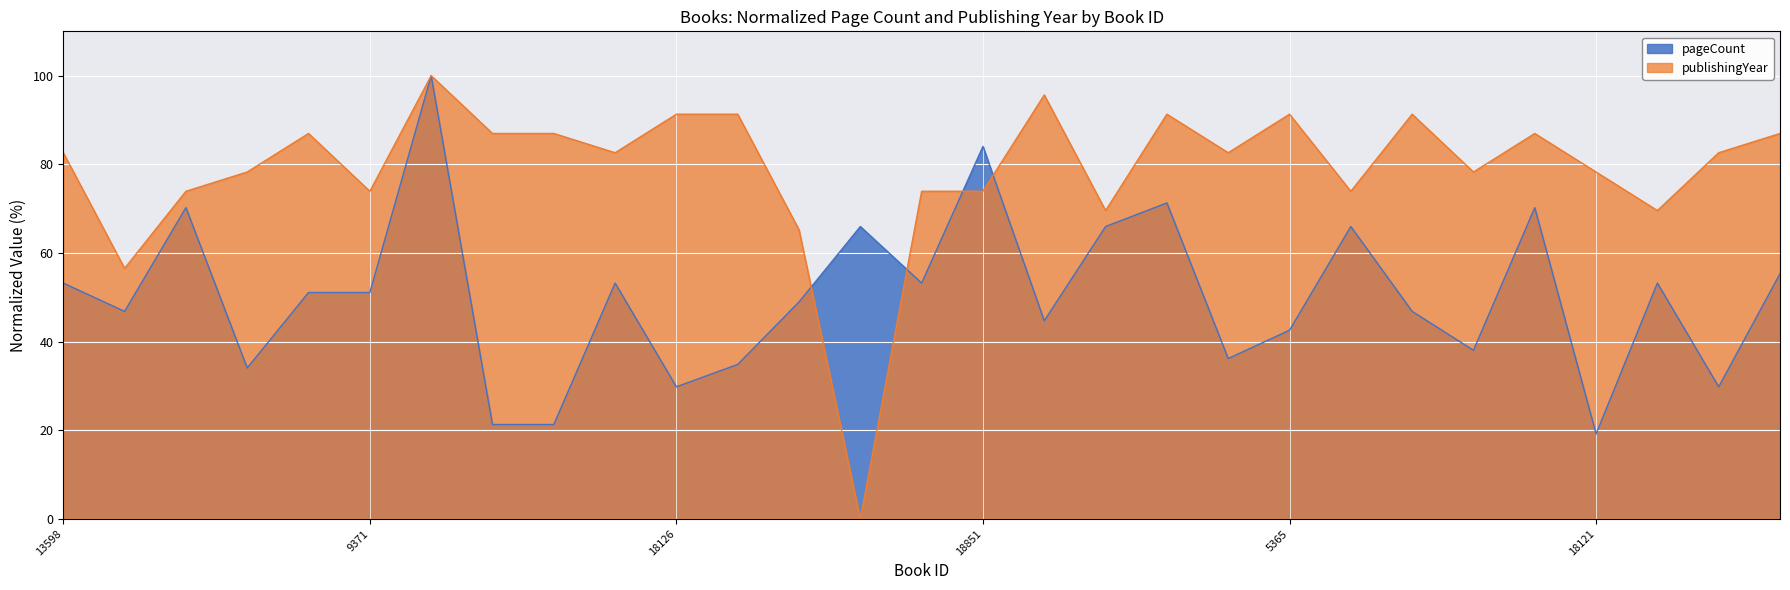

Reading right to left, transcribe all the data shown in this chart.

pageCount: 17296=55.3	11606=29.8	13055=53.2	18121=19.1	17810=70.2	18971=38.0	13058=46.8	17282=66.0	5365=42.6	19449=36.2	16471=71.3	17826=66.0	13558=44.7	18851=84.0	5610=53.2	5361=66.0	19952=48.9	11519=34.8	18126=29.8	15020=53.2	18580=21.3	19482=21.3	20521=100.0	9371=51.1	16472=51.1	10458=34.0	16448=70.2	10113=46.8	13598=53.2
publishingYear: 17296=87.0	11606=82.6	13055=69.6	18121=78.3	17810=87.0	18971=78.3	13058=91.3	17282=73.9	5365=91.3	19449=82.6	16471=91.3	17826=69.6	13558=95.7	18851=73.9	5610=73.9	5361=0.0	19952=65.2	11519=91.3	18126=91.3	15020=82.6	18580=87.0	19482=87.0	20521=100.0	9371=73.9	16472=87.0	10458=78.3	16448=73.9	10113=56.5	13598=82.6